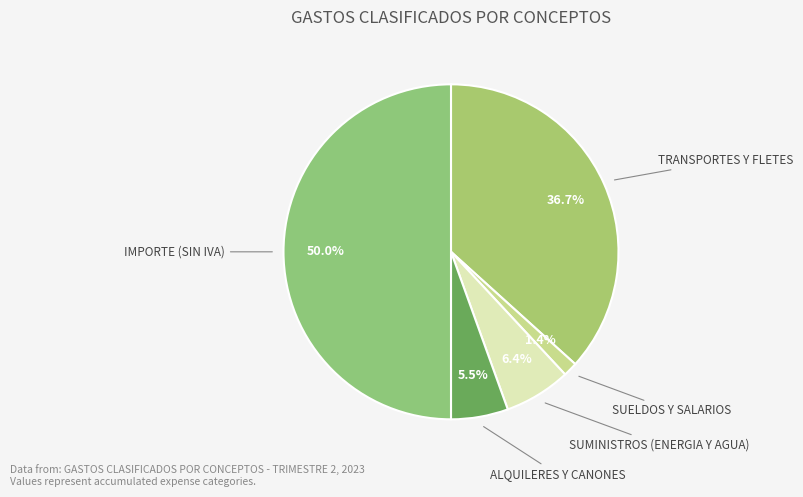

How many slices are in this pie chart?

5